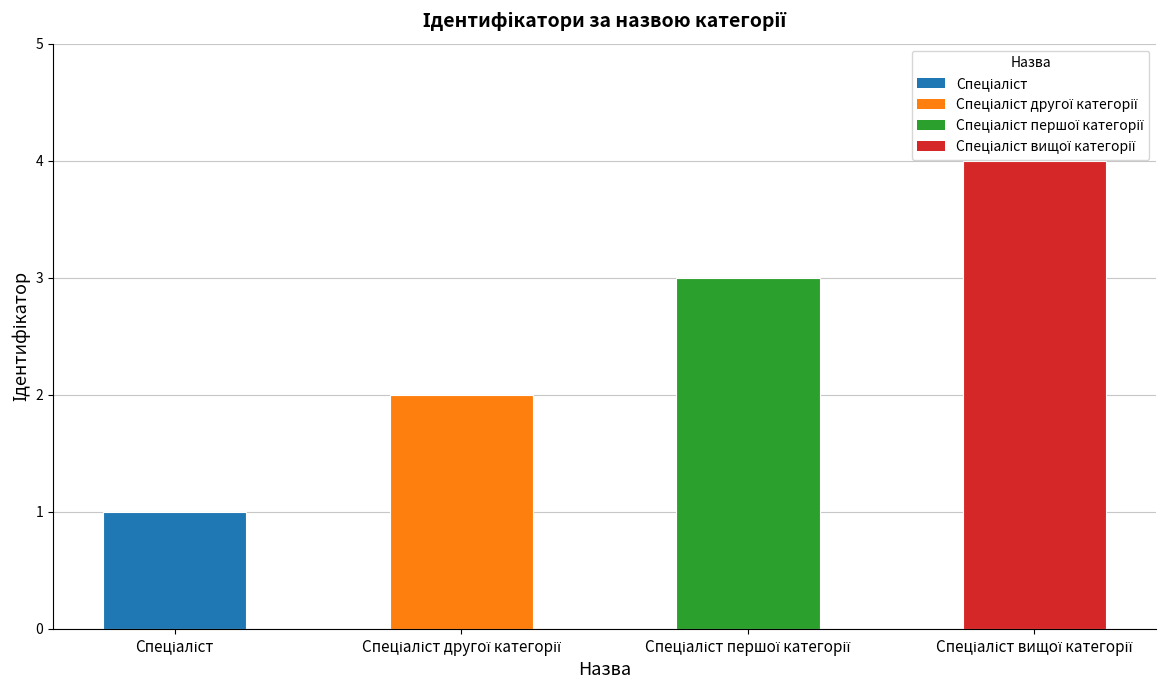

What is the difference between the maximum and minimum values?

3